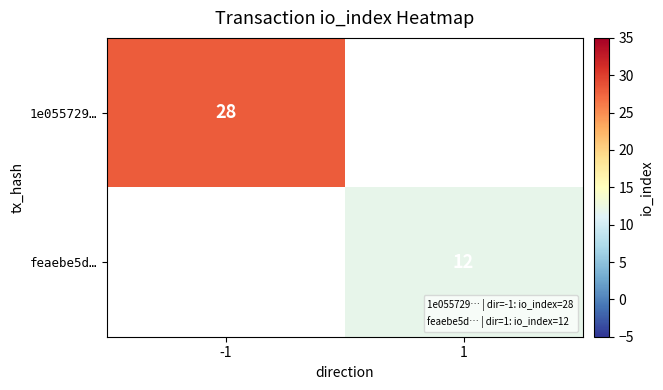

At how many categories does at least one series exceed 14?

1